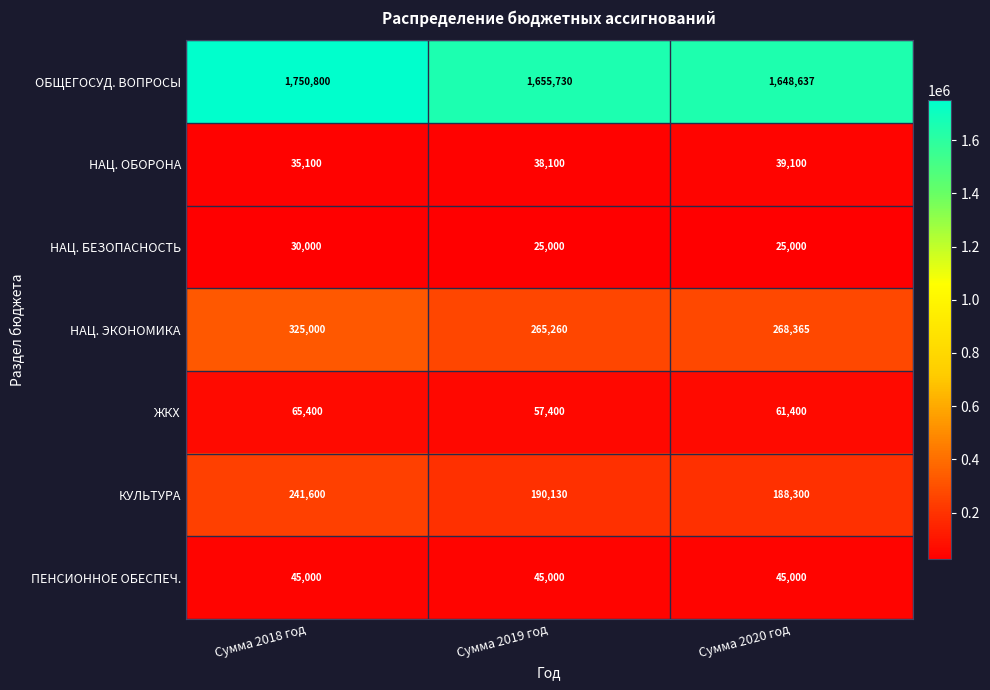

Rank the series at Сумма 2018 год from lowest to highest value.

НАЦ. БЕЗОПАСНОСТЬ, НАЦ. ОБОРОНА, ПЕНСИОННОЕ ОБЕСПЕЧ., ЖКХ, КУЛЬТУРА, НАЦ. ЭКОНОМИКА, ОБЩЕГОСУД. ВОПРОСЫ